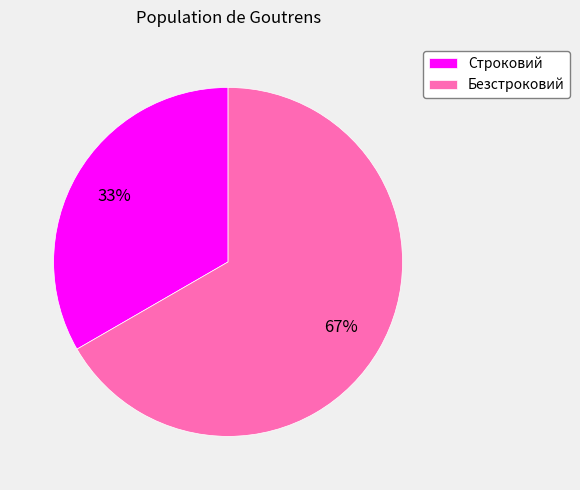

To the nearest percent, what is the combined percentage of Строковий and Безстроковий?

100%